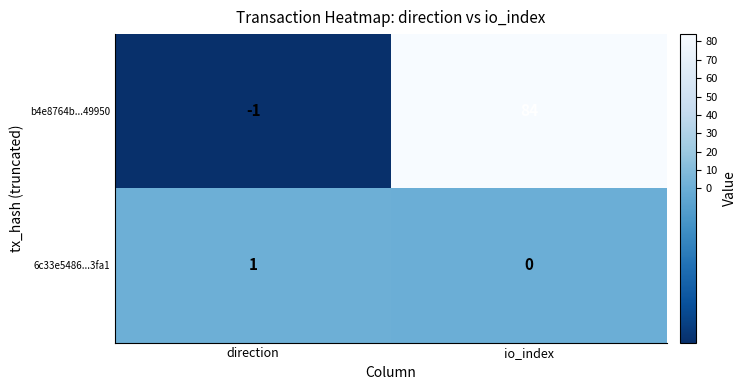

At io_index, list the series in order from smallest to largest.

6c33e5486...3fa1, b4e8764b...49950